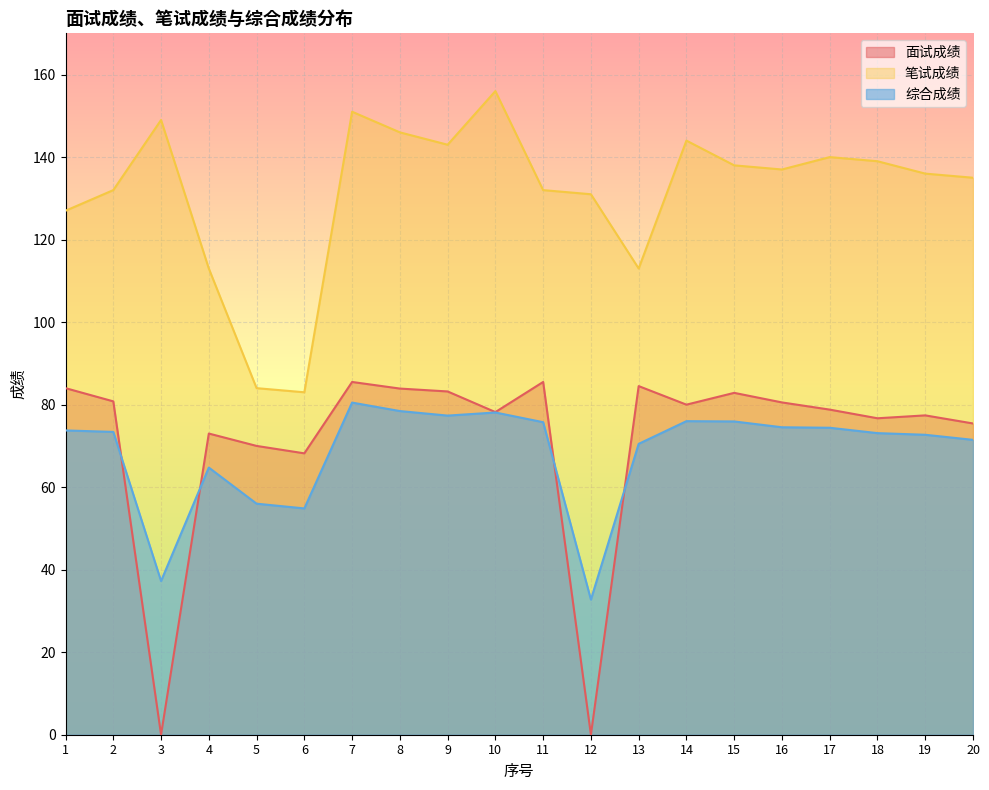

True or false: 综合成绩 has a value of 75.8 at 11.

True